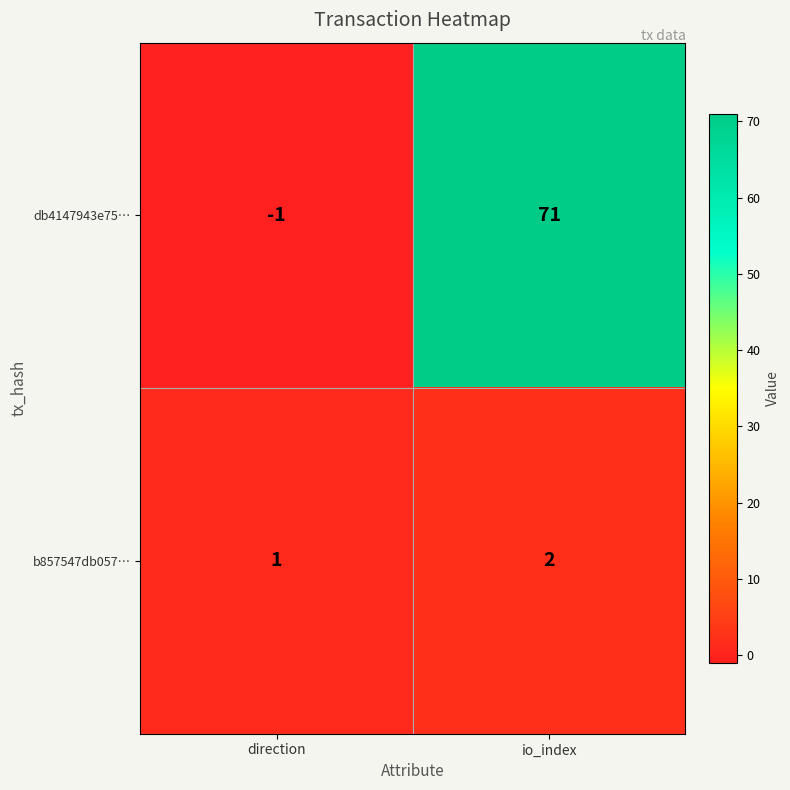

At which category does the chart reach its minimum across all series?

direction